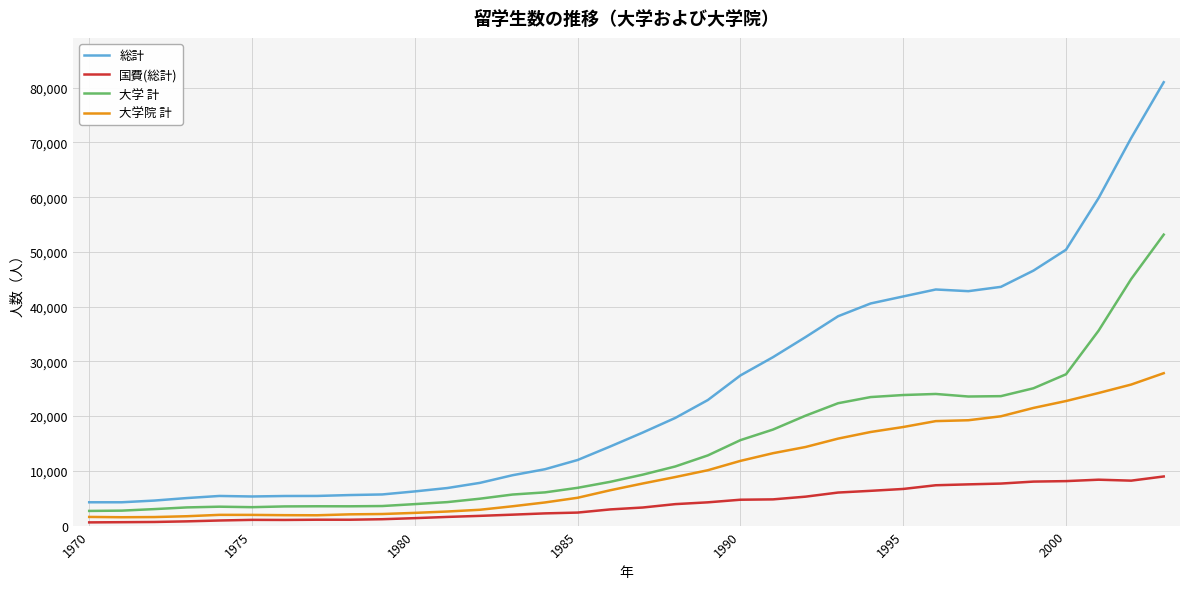

List the series in order of their peak value, highest first.

総計, 大学 計, 大学院 計, 国費(総計)